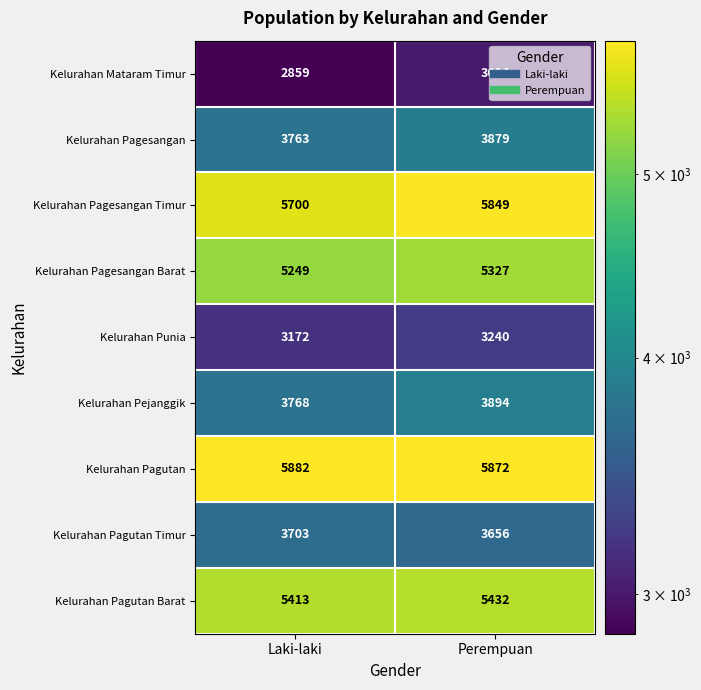

How many data points does each series have?

2